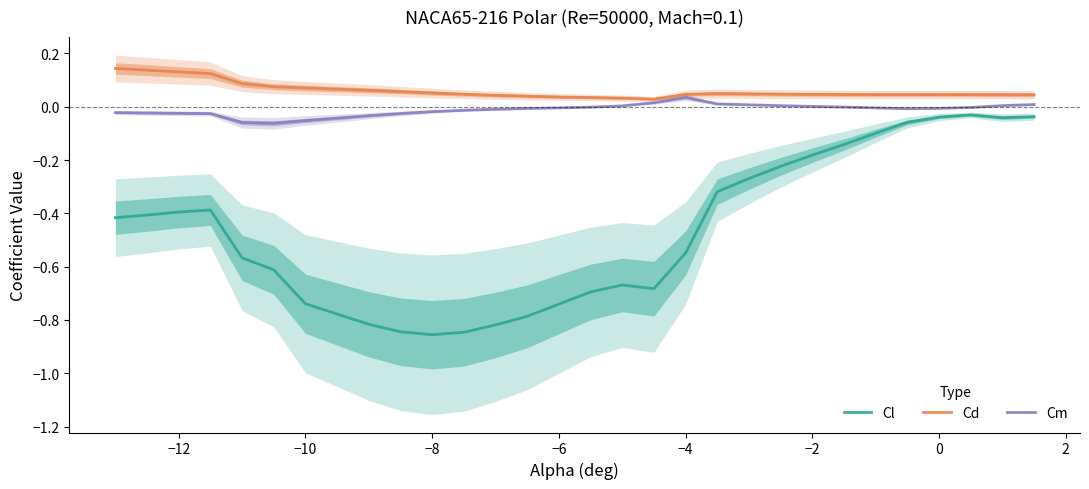

True or false: Cm and Cd cross at least once.

False